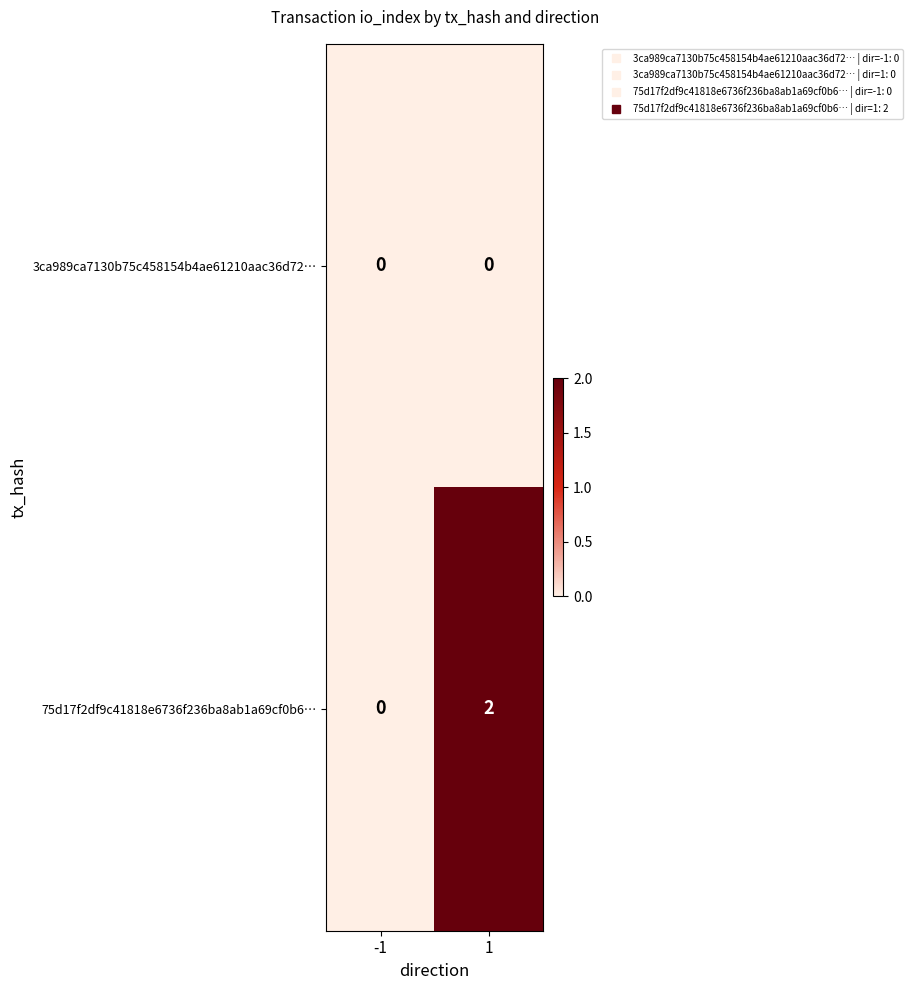

At 1, list the series in order from largest to smallest.

75d17f2df9c41818e6736f236ba8ab1a69cf0b6…, 3ca989ca7130b75c458154b4ae61210aac36d72…